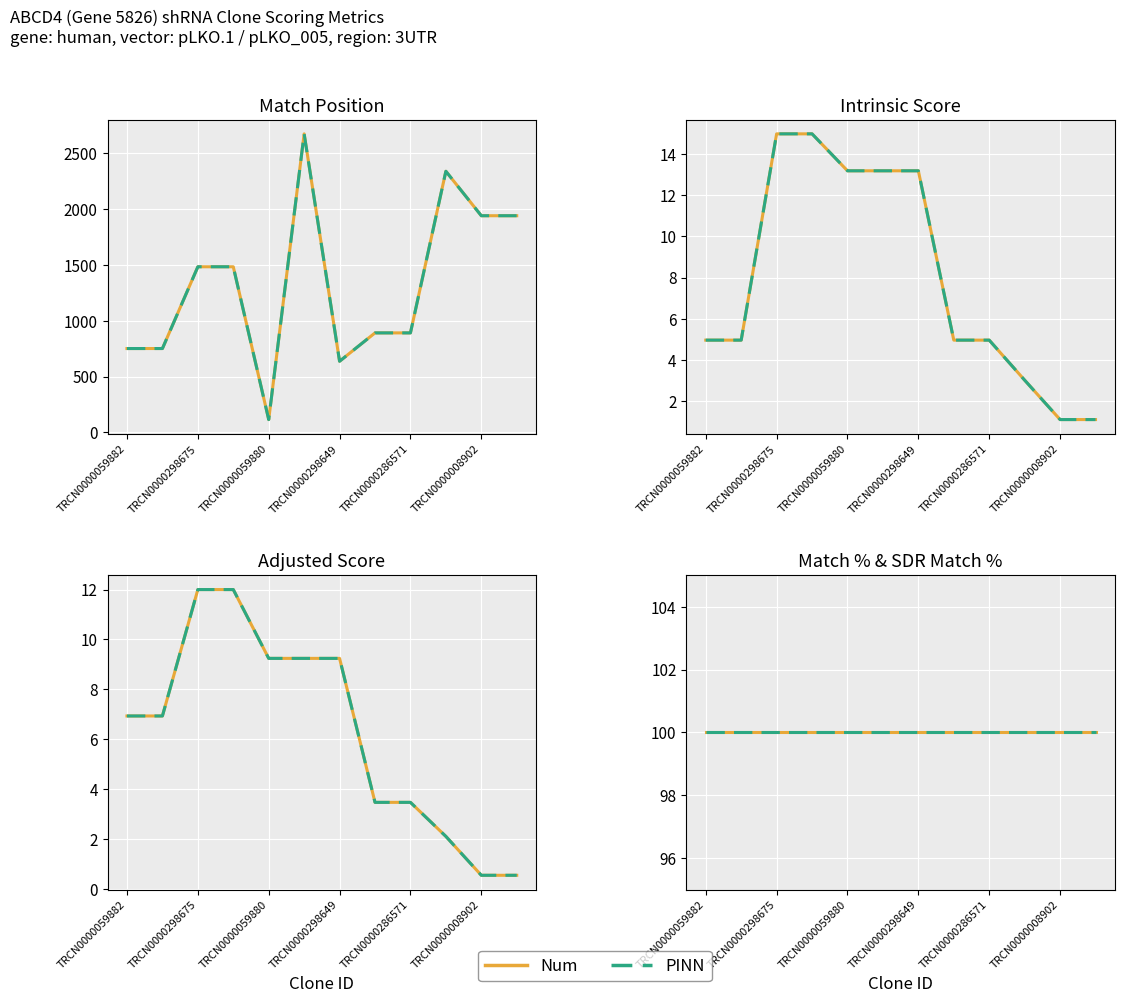

At which category does the chart reach its peak across all series?

TRCN0000293961